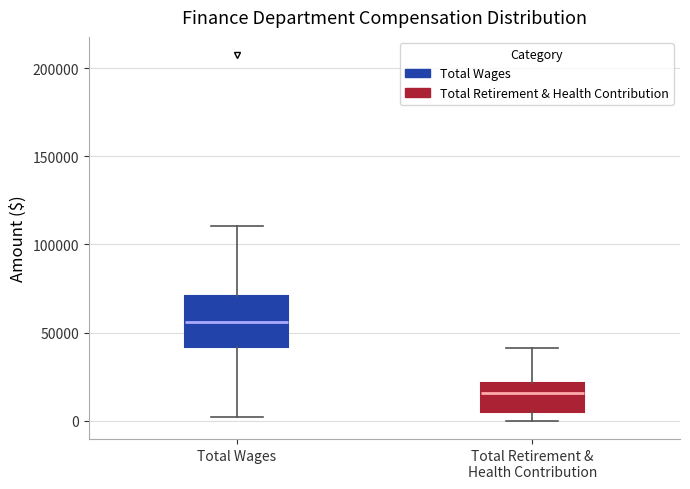

Which box has the highest median line?

Total Wages